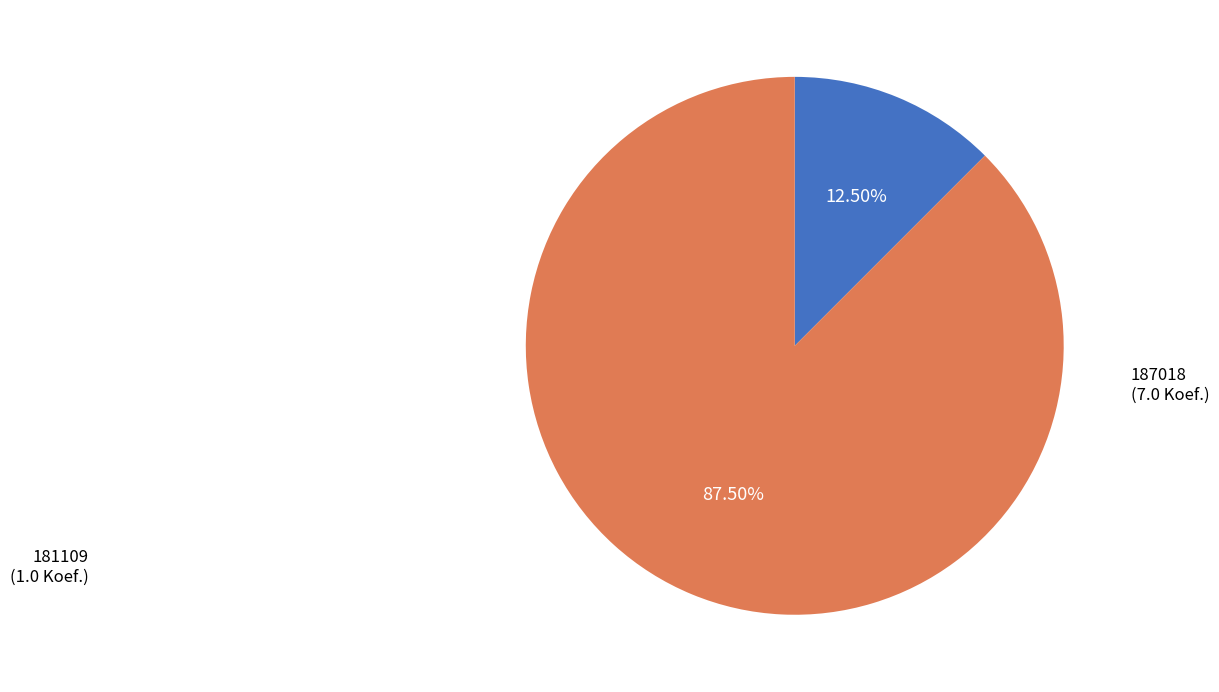

Is there any slice that represents more than half of the pie?

Yes